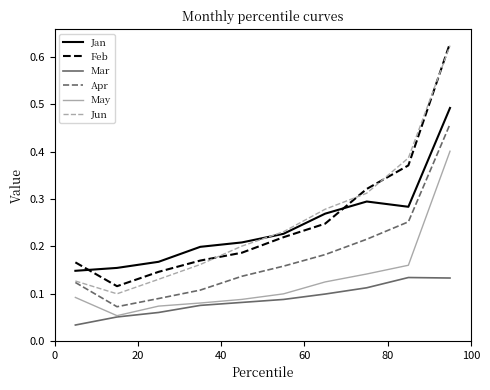

True or false: Mar and Jan cross at least once.

False